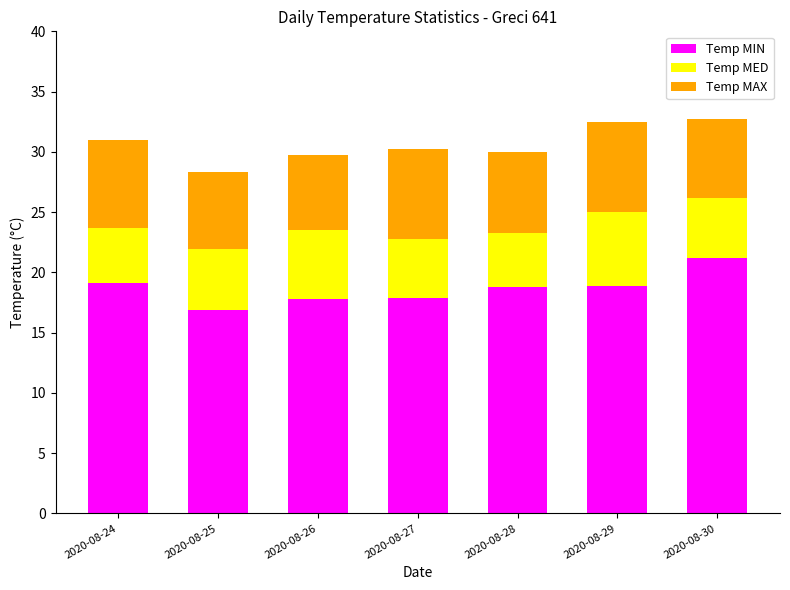

What is the sum of all Temp MIN values?

130.6